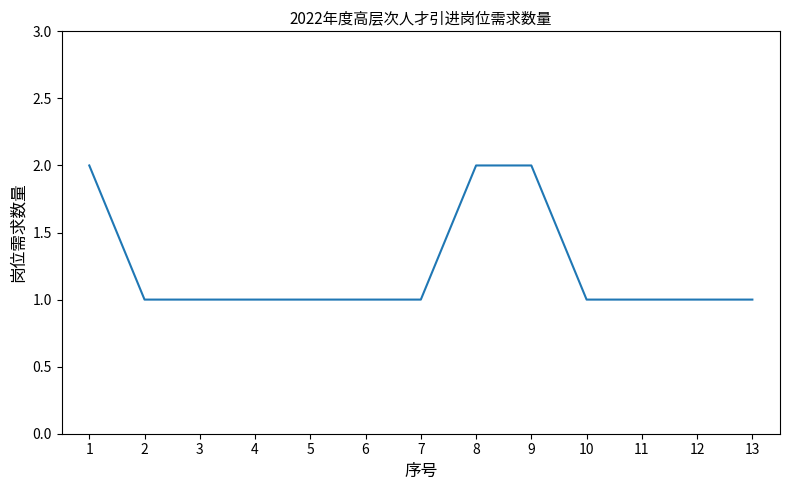

What is the ratio of the value at 9 to the value at 13?

2.0